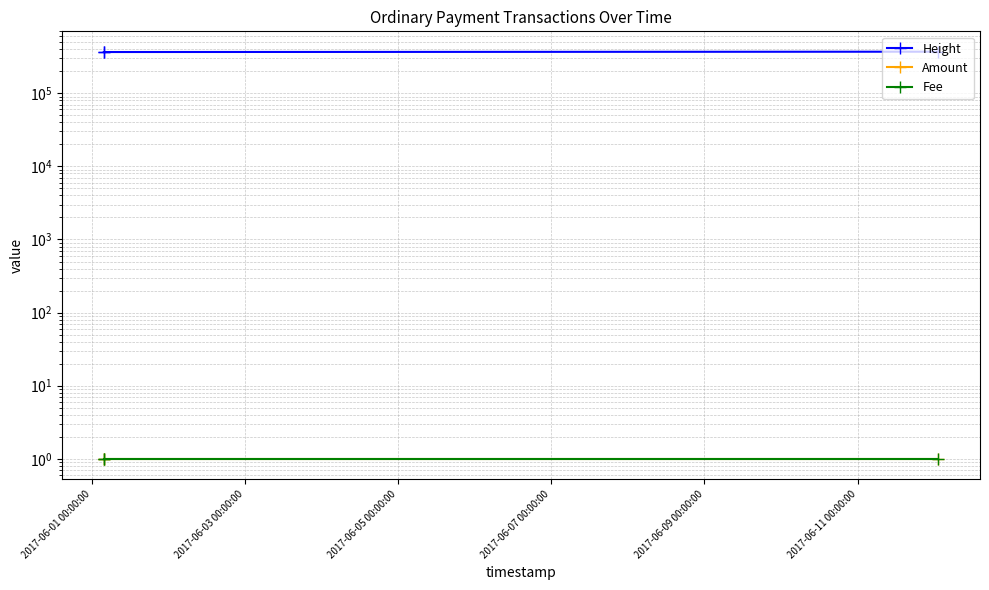

Which series has the largest total across all categories?

Height